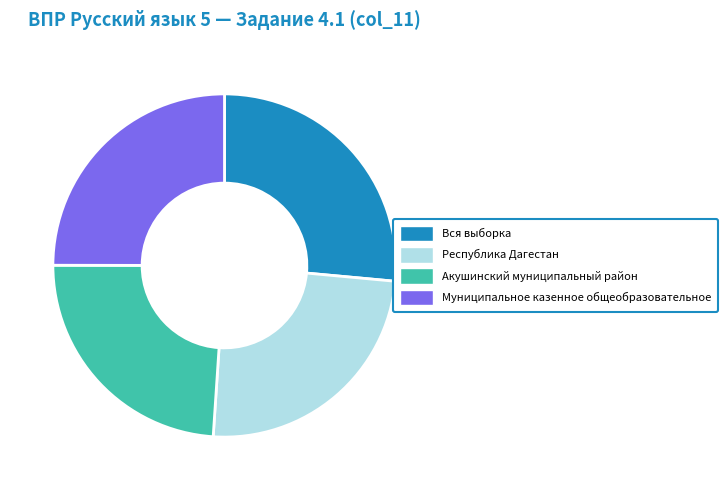

What is the ratio of the value at Акушинский муниципальный район to the value at Вся выборка?

0.9